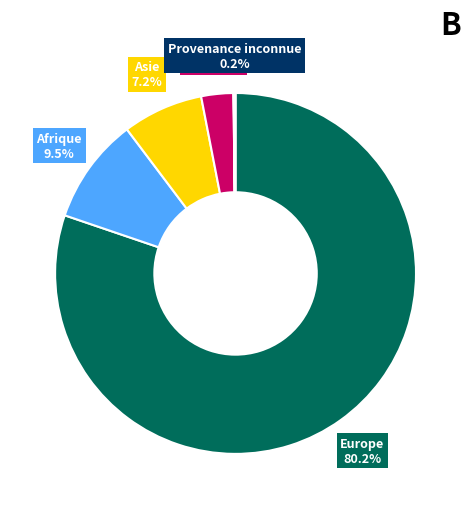

Between Afrique and Amérique, which is larger?

Afrique